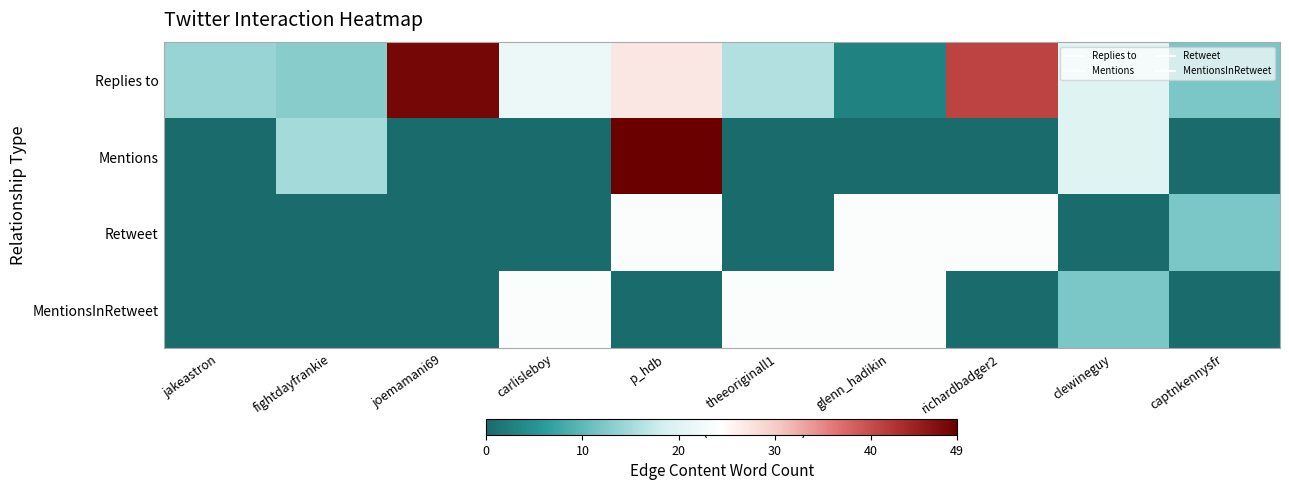

What is the spread (max minus min) of values at richardbadger2?

41